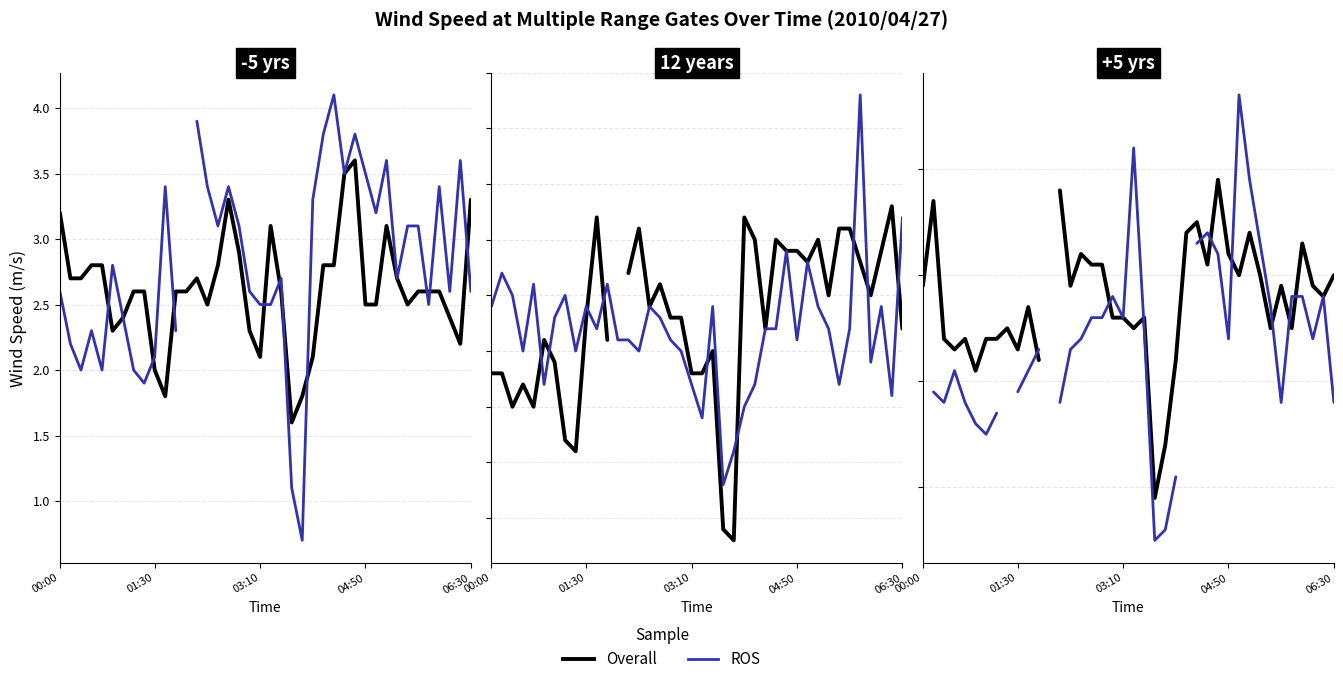

What value does the ROS series have at 01:30?

1.9